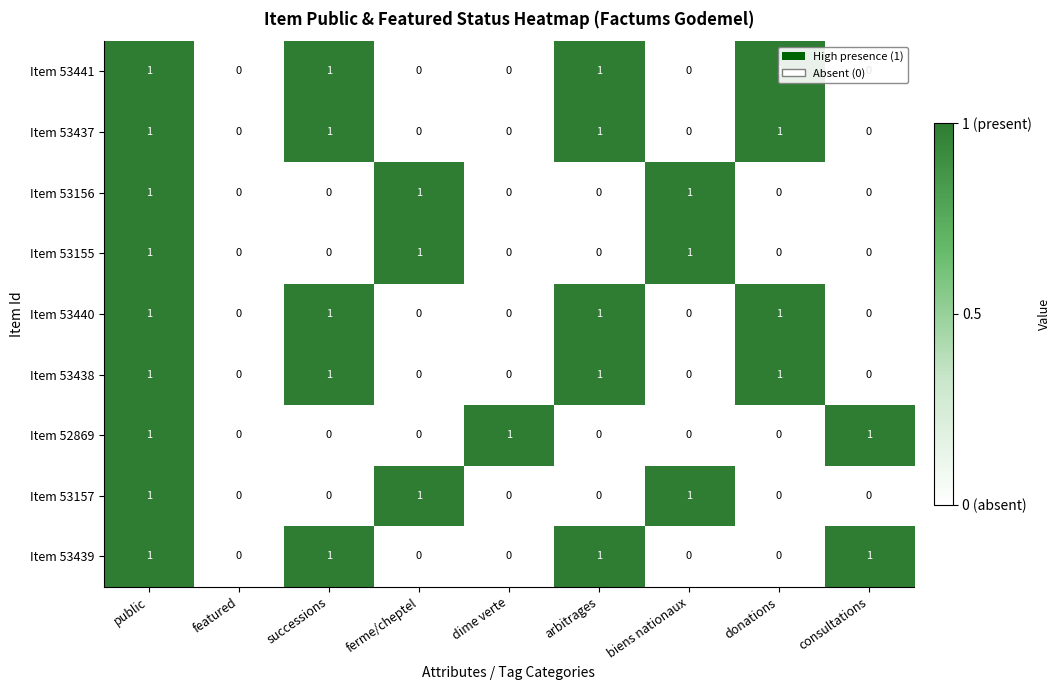

What is the sum of all Item 53155 values?

3